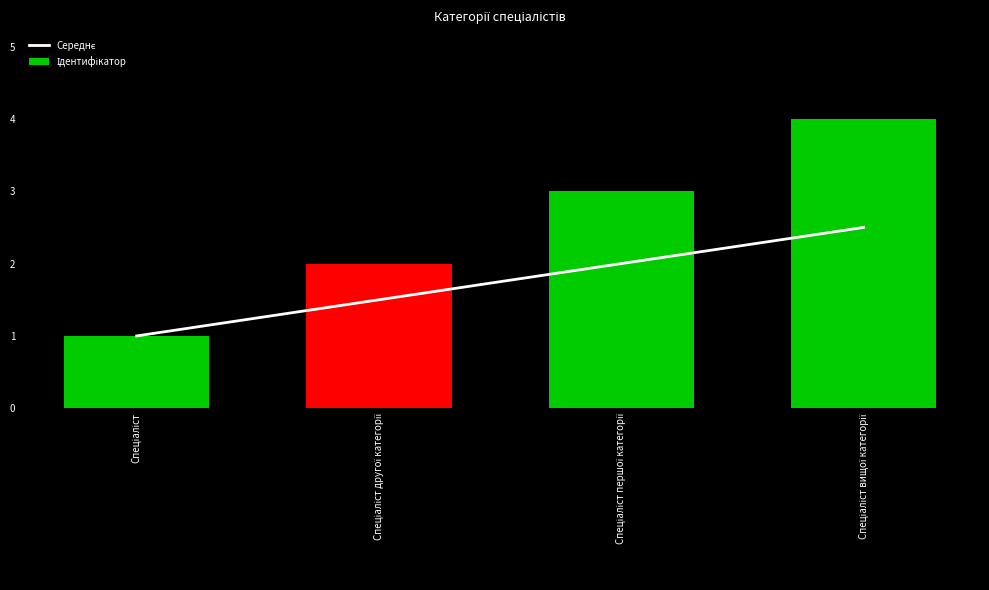

Reading left to right, list all the values displayed in this chart.

Середнє: Спеціаліст=1.0	Спеціаліст другої категорії=1.5	Спеціаліст першої категорії=2.0	Спеціаліст вищої категорії=2.5
Ідентифікатор: Спеціаліст=1.0	Спеціаліст другої категорії=2.0	Спеціаліст першої категорії=3.0	Спеціаліст вищої категорії=4.0